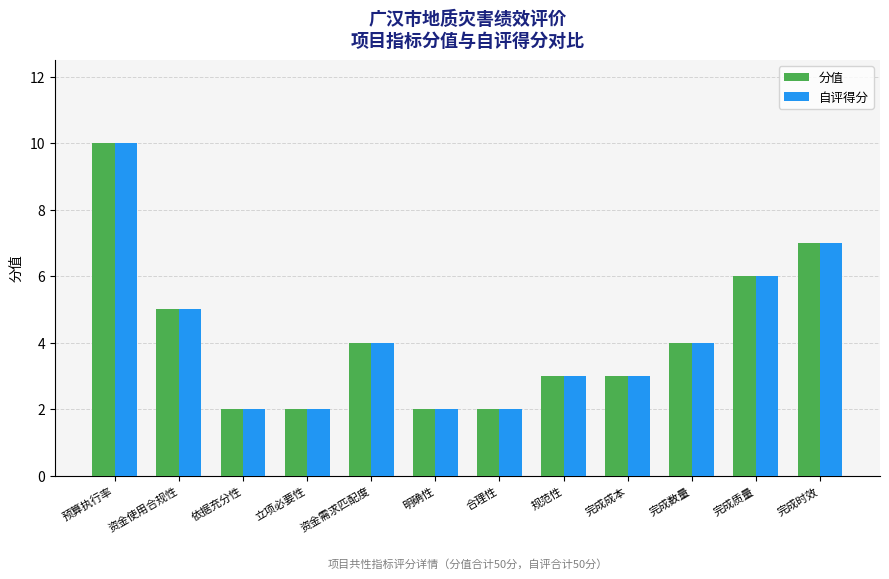

Is it true that 分值 equals 8 at 资金使用合规性?

False